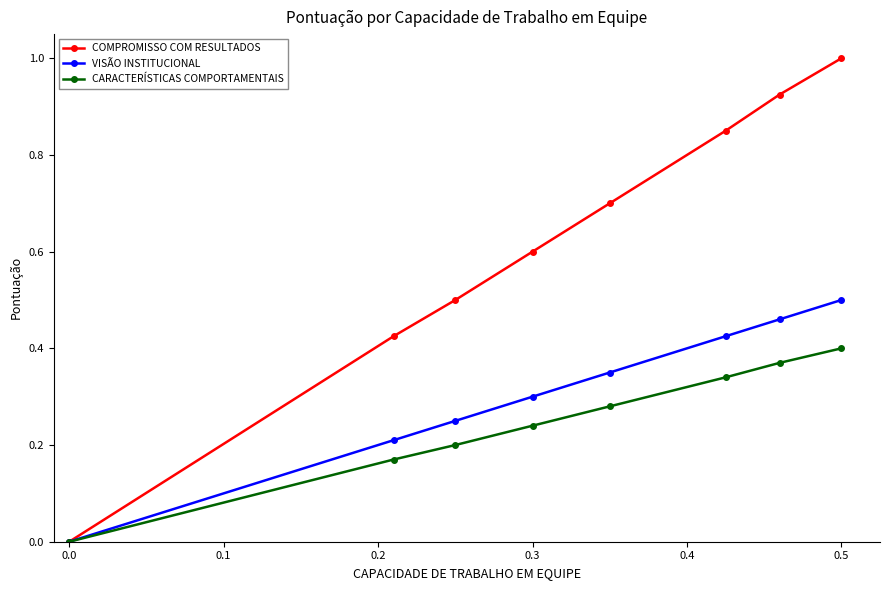

List the series in order of their peak value, highest first.

COMPROMISSO COM RESULTADOS, VISÃO INSTITUCIONAL, CARACTERÍSTICAS COMPORTAMENTAIS